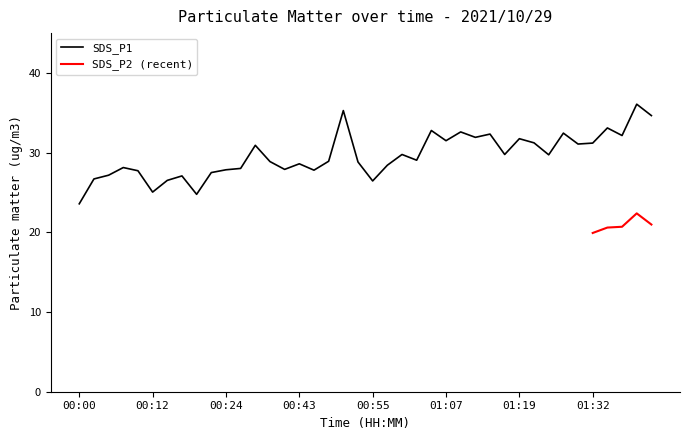

Is it true that SDS_P1 equals 13.0 at 00:43?

False